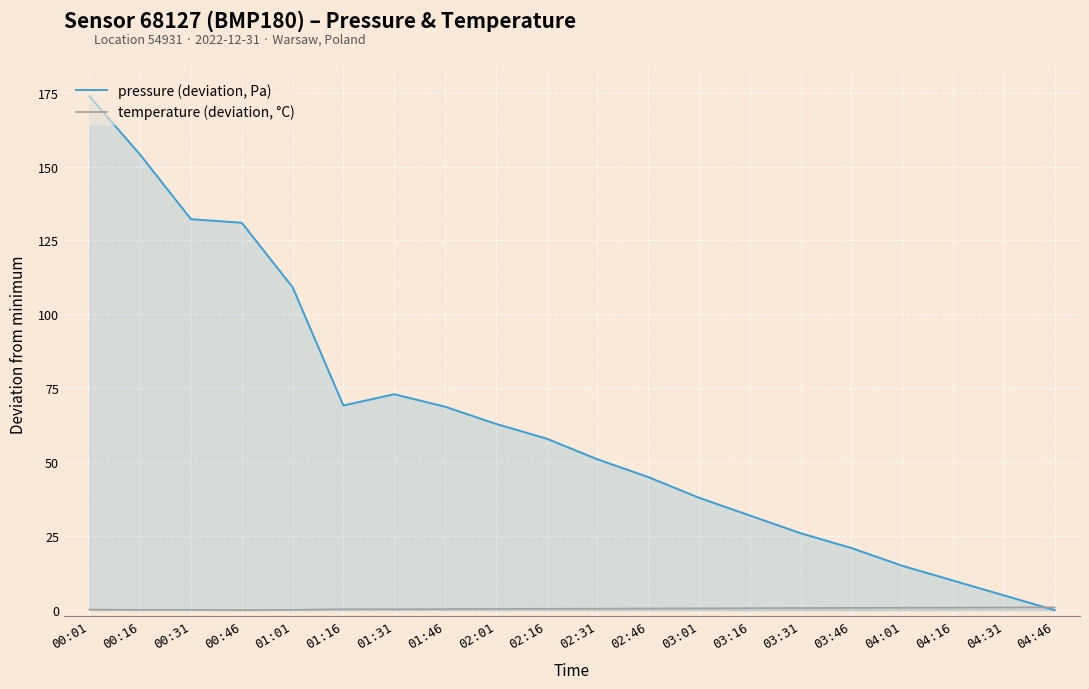

In temperature (deviation, °C), how many points are lower than both neighbors (excluding endpoints)?

1